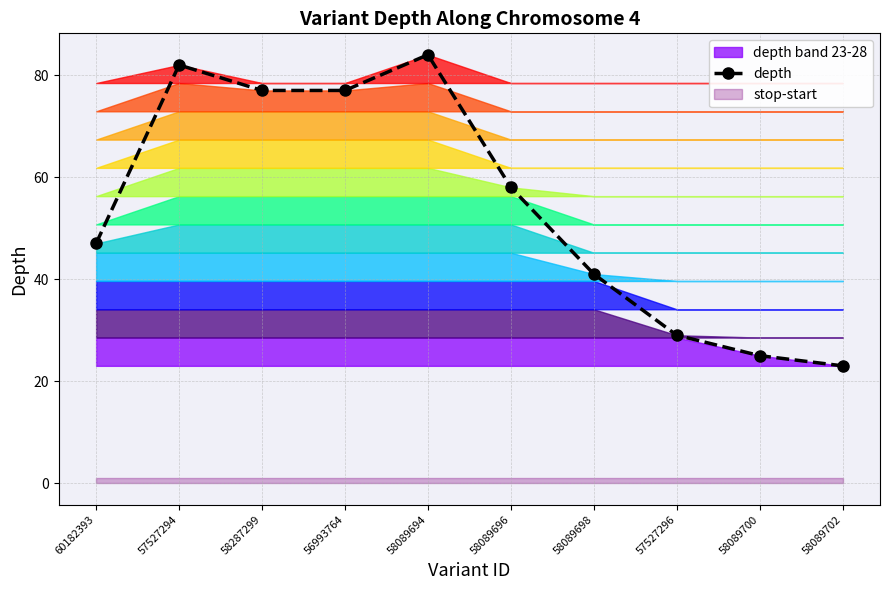

Reading left to right, what are all the values shown in this chart?

60182393=47	57527294=82	58287299=77	56993764=77	58089694=84	58089696=58	58089698=41	57527296=29	58089700=25	58089702=23